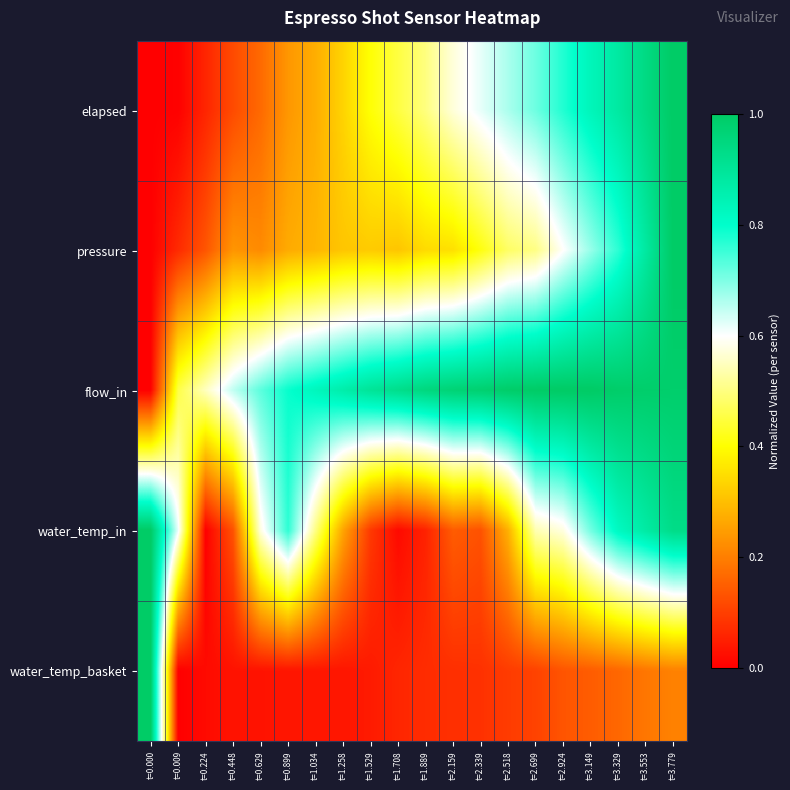

Which series has the widest spread of values?

elapsed